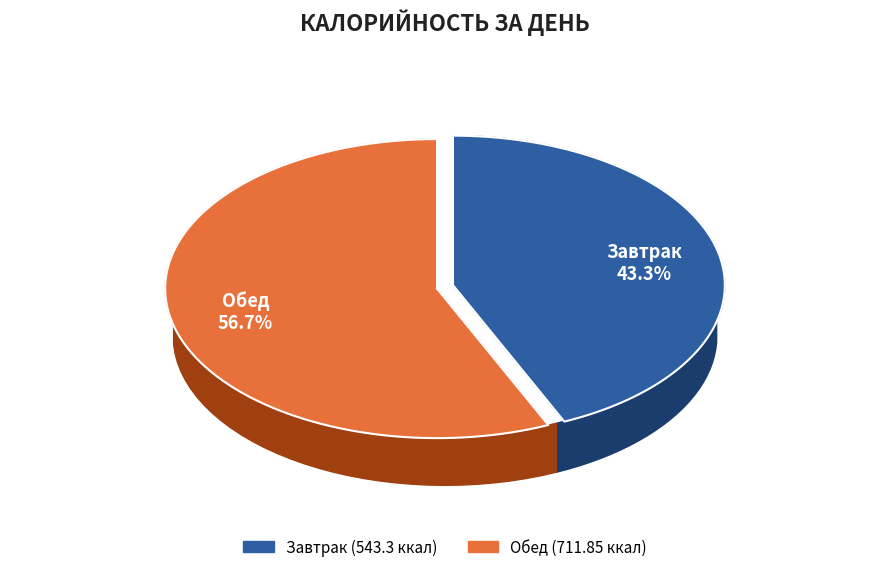

To the nearest percent, what portion does Обед represent?

57%